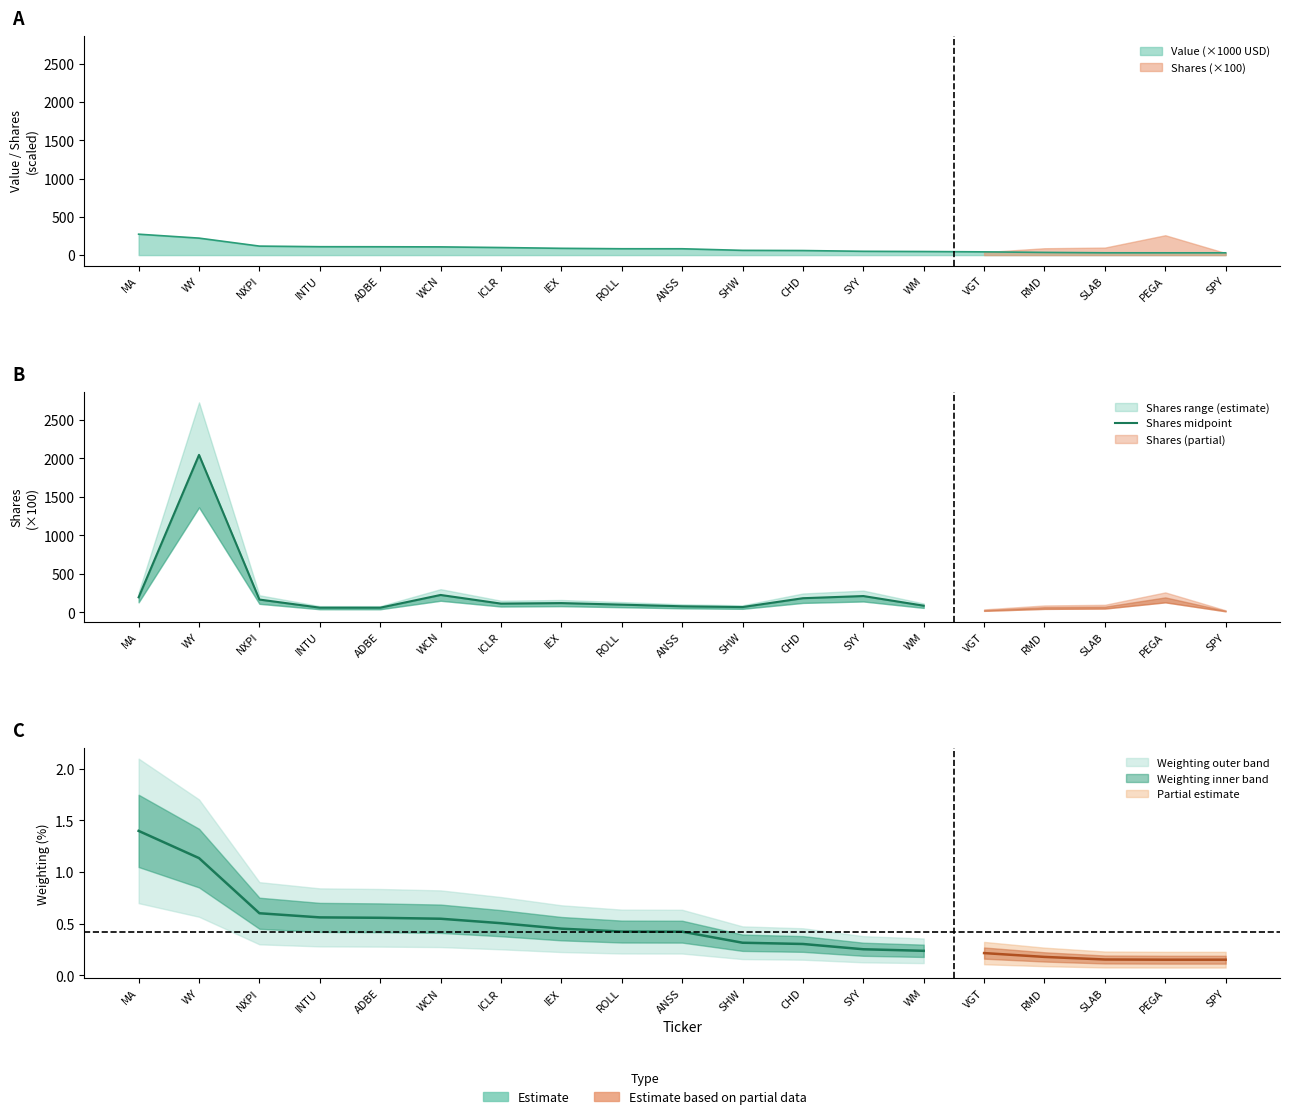

True or false: the data has more than 1 interior local peaks.

True